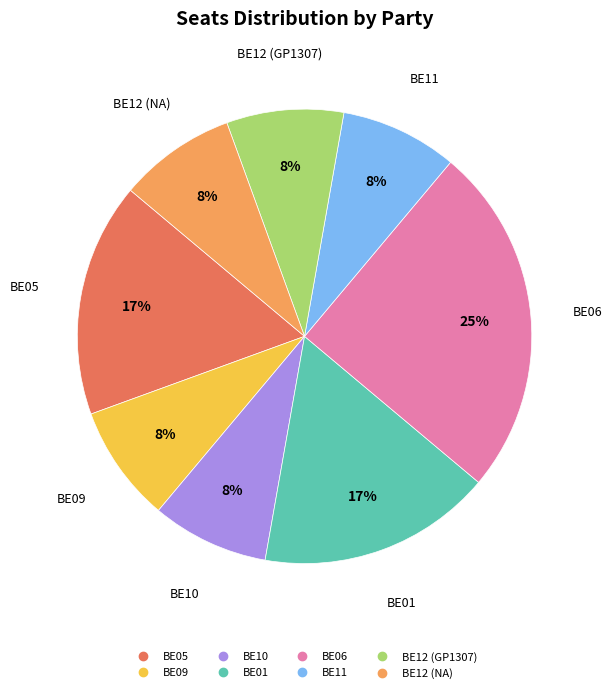

True or false: BE06 accounts for 13% of the total.

False